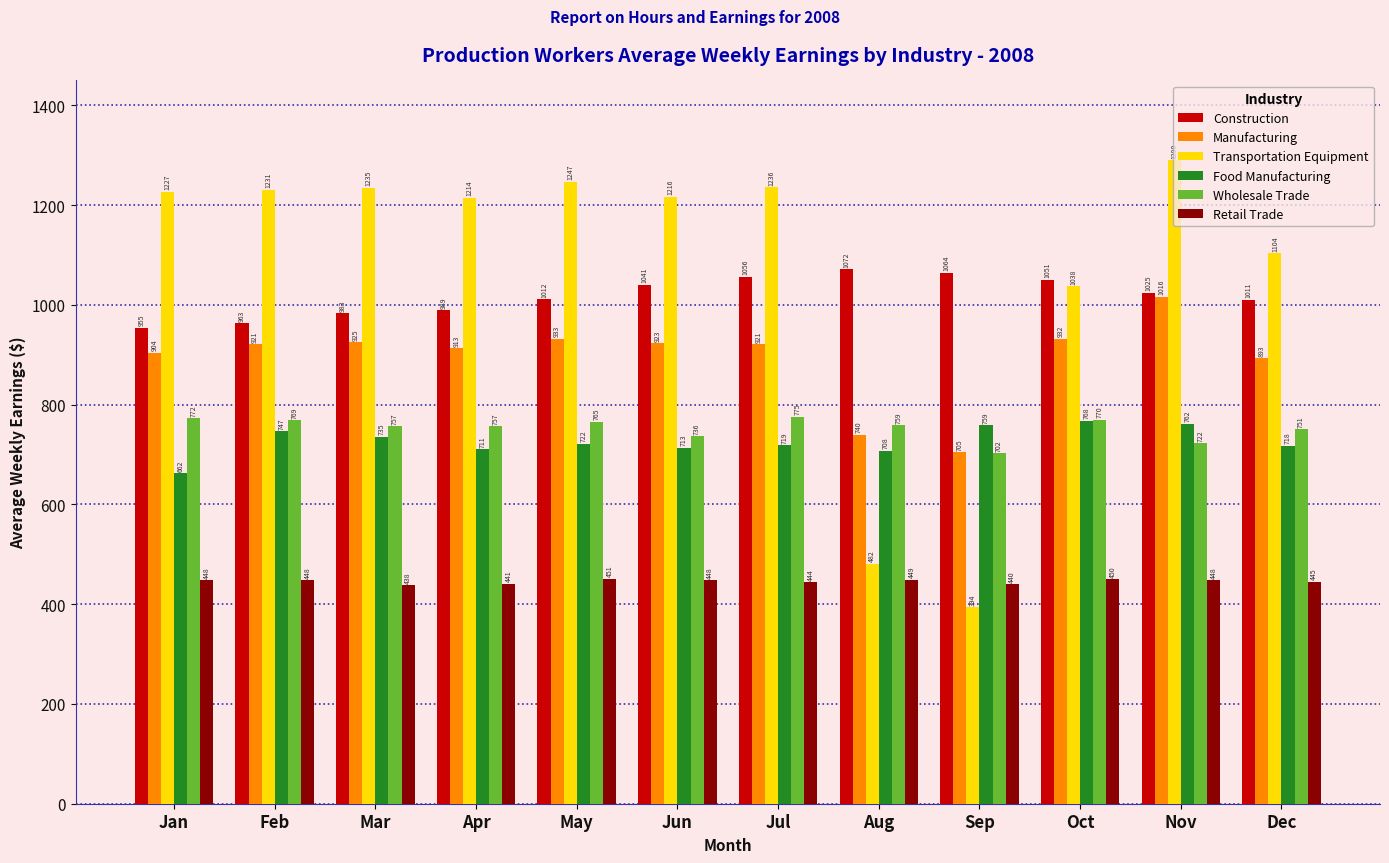

How many values in the Construction series are below 1024?

6